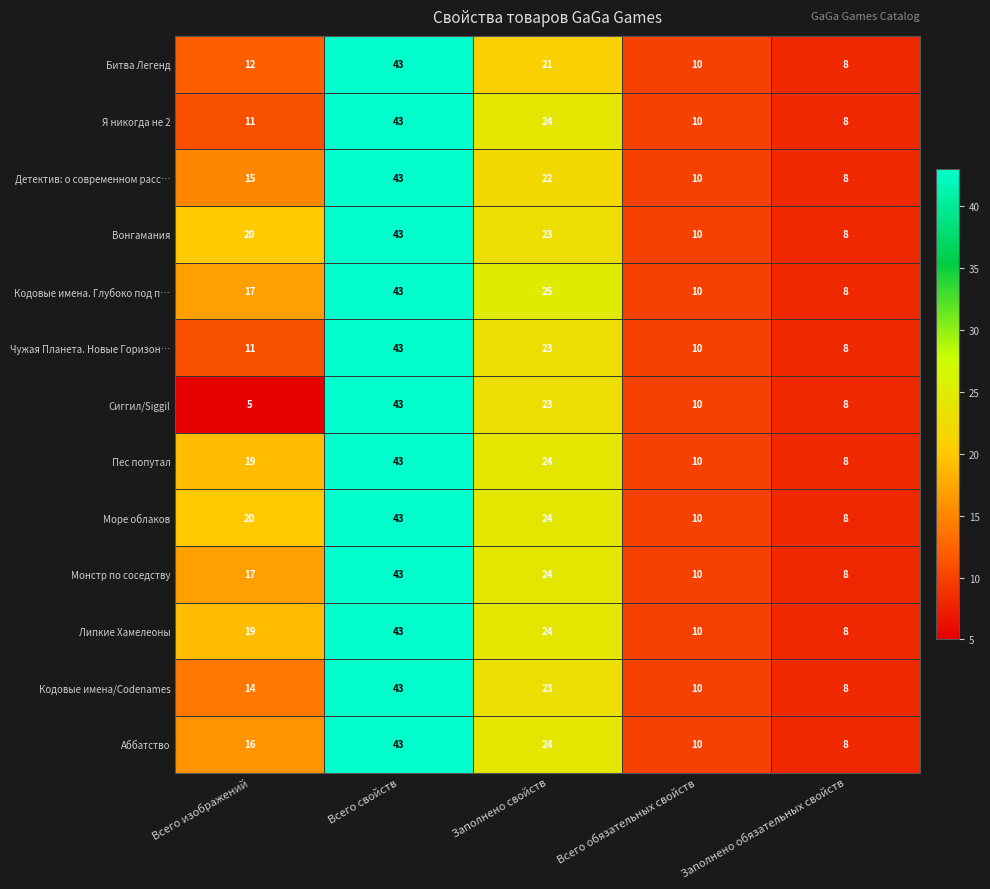

List the labels in order of Кодовые имена/Codenames value, smallest first.

Заполнено обязательных свойств, Всего обязательных свойств, Всего изображений, Заполнено свойств, Всего свойств